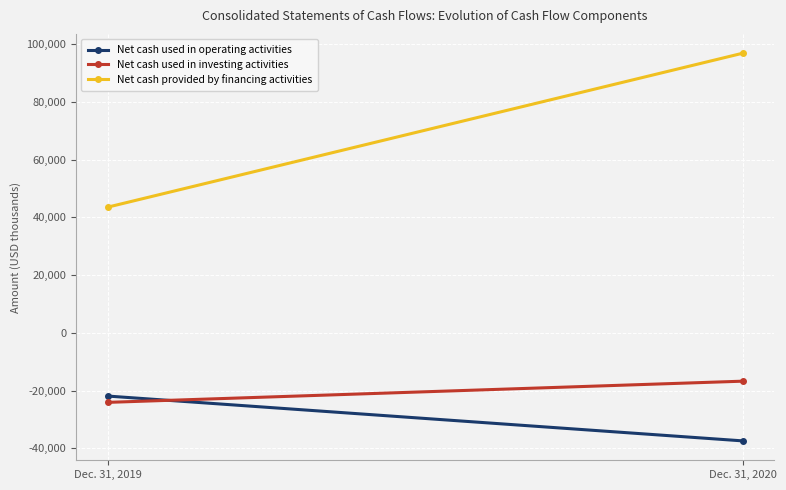

What are all the series names shown in the legend?

Net cash used in operating activities, Net cash used in investing activities, Net cash provided by financing activities